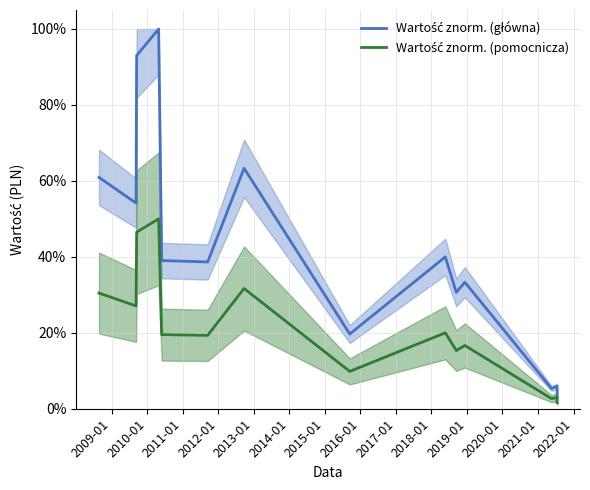

The Wartość znorm. (pomocnicza) series shows 0.2 at 2014-01. True or false?

True